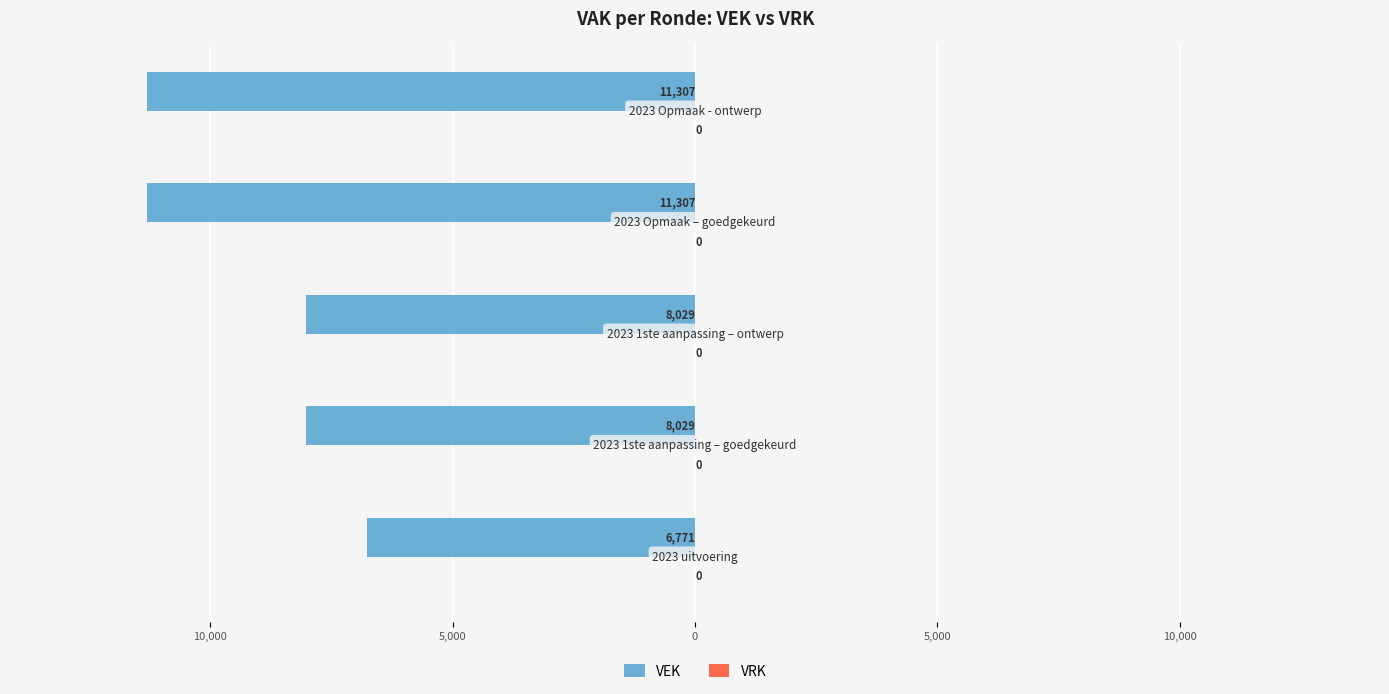

Are the bars horizontal?

Yes